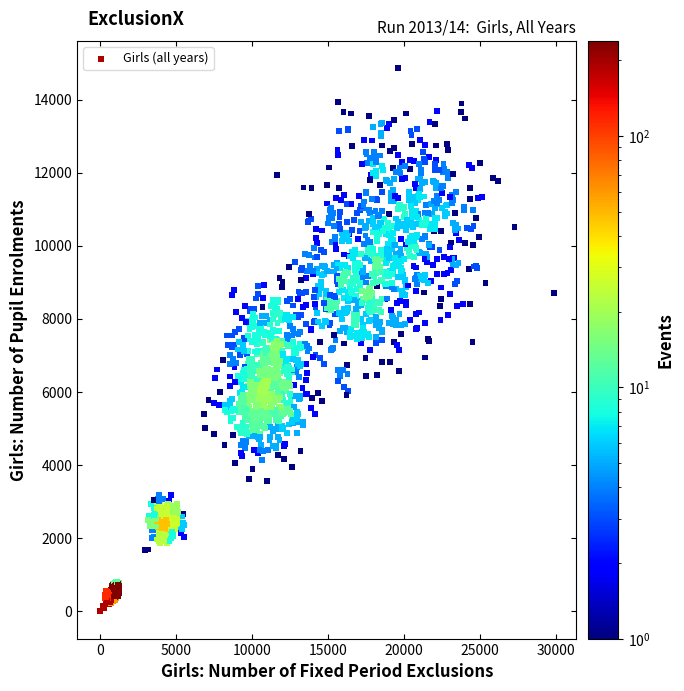

What is the range of Y values (max minus min)?

14873.3